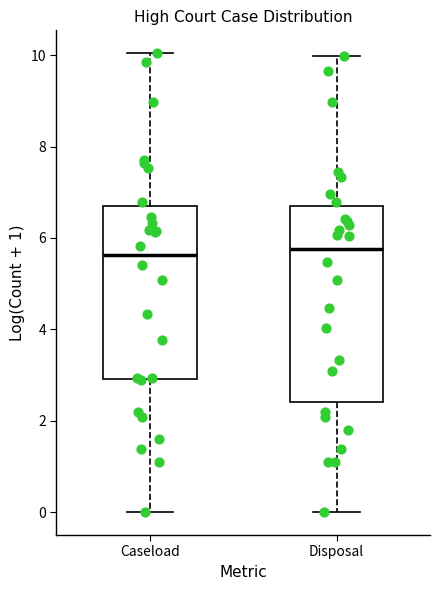

Reading left to right, read every box against the y-axis: the position of its median line, the range the box covers, and the ends of its whiskers. The values are not printed on the chart, so give them approximately, as read against the axis.

Caseload: median 5.6, box 3.0 to 6.8, whiskers 0.0 to 10.0
Disposal: median 5.8, box 2.4 to 6.6, whiskers 0.0 to 10.0